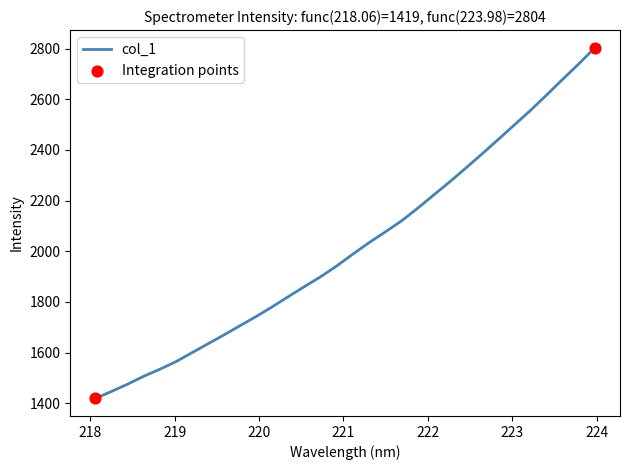

What is the greatest value displayed?

2804.2